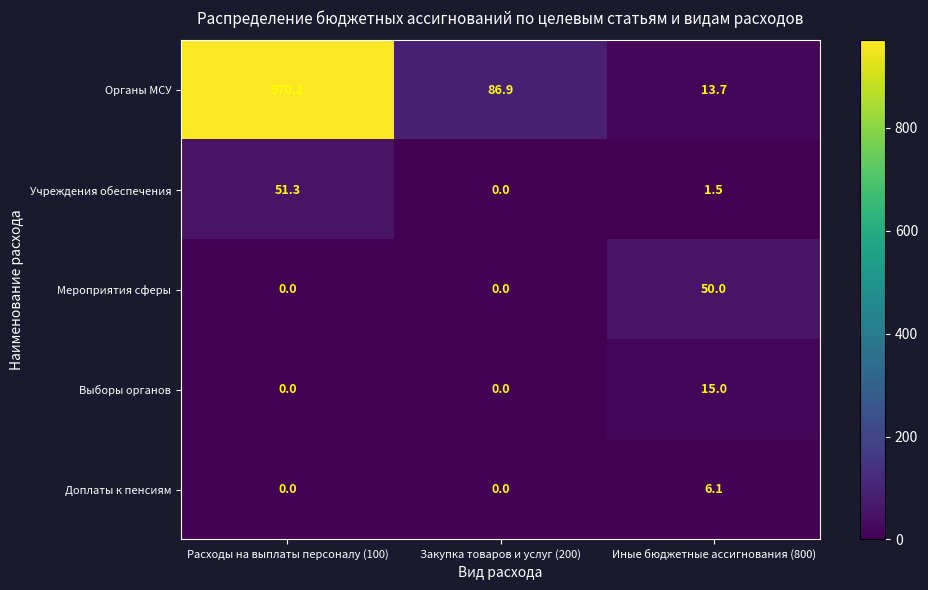

Which series changed the most between Расходы на выплаты персоналу (100) and Закупка товаров и услуг (200)?

Органы МСУ